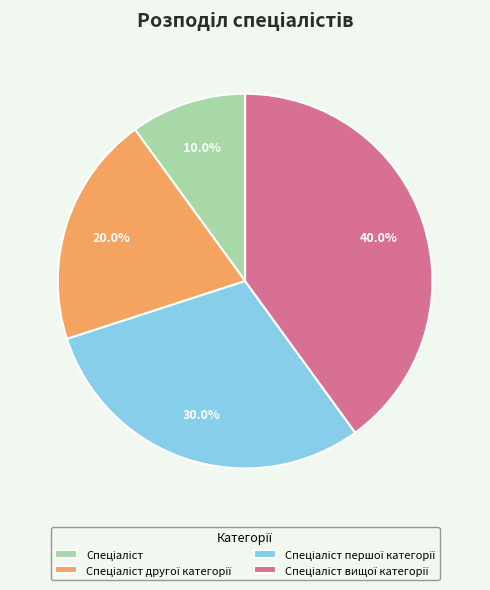

Is there any slice that represents more than half of the pie?

No